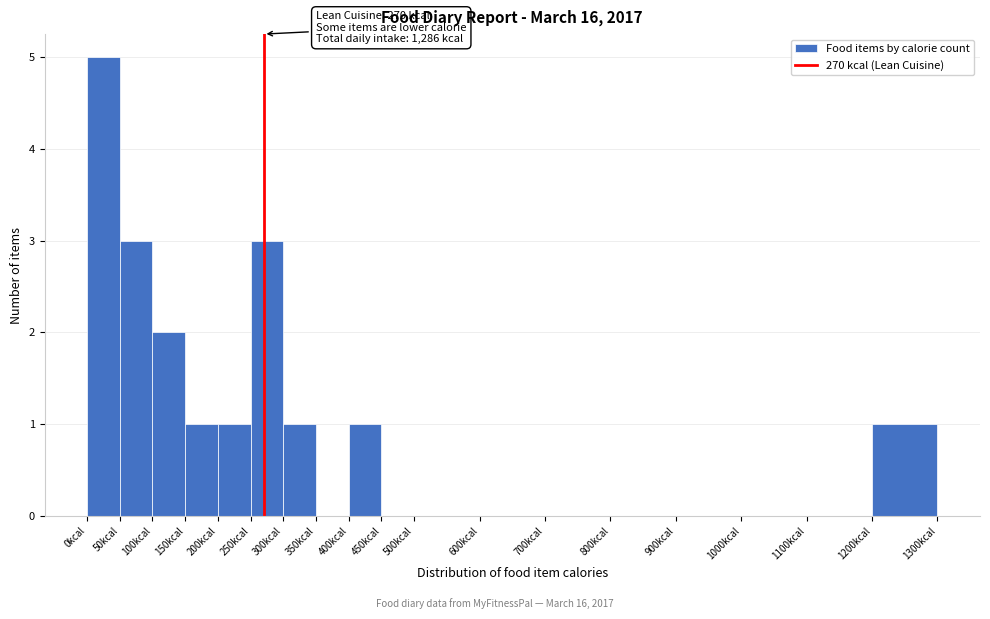

Which range on the x-axis has the tallest bar?

0 to 50